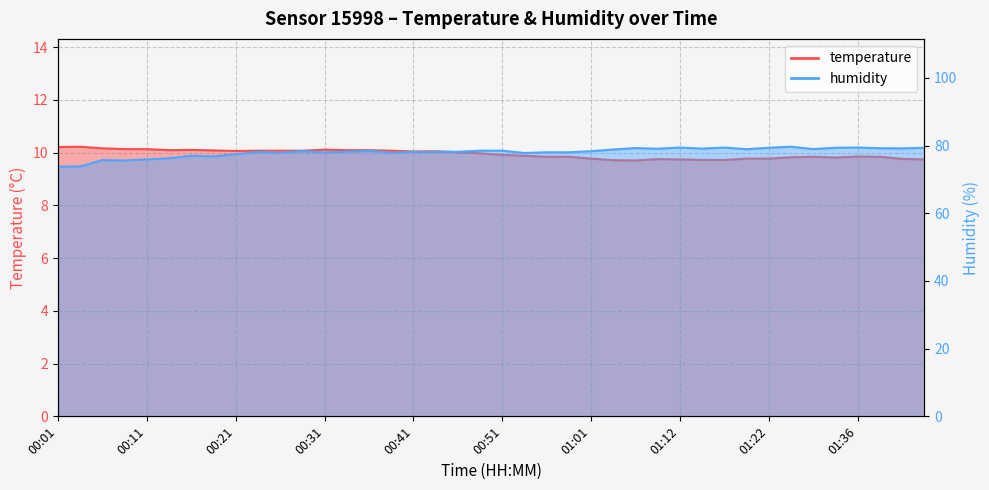

How many interior local valleys does the humidity series have?

11